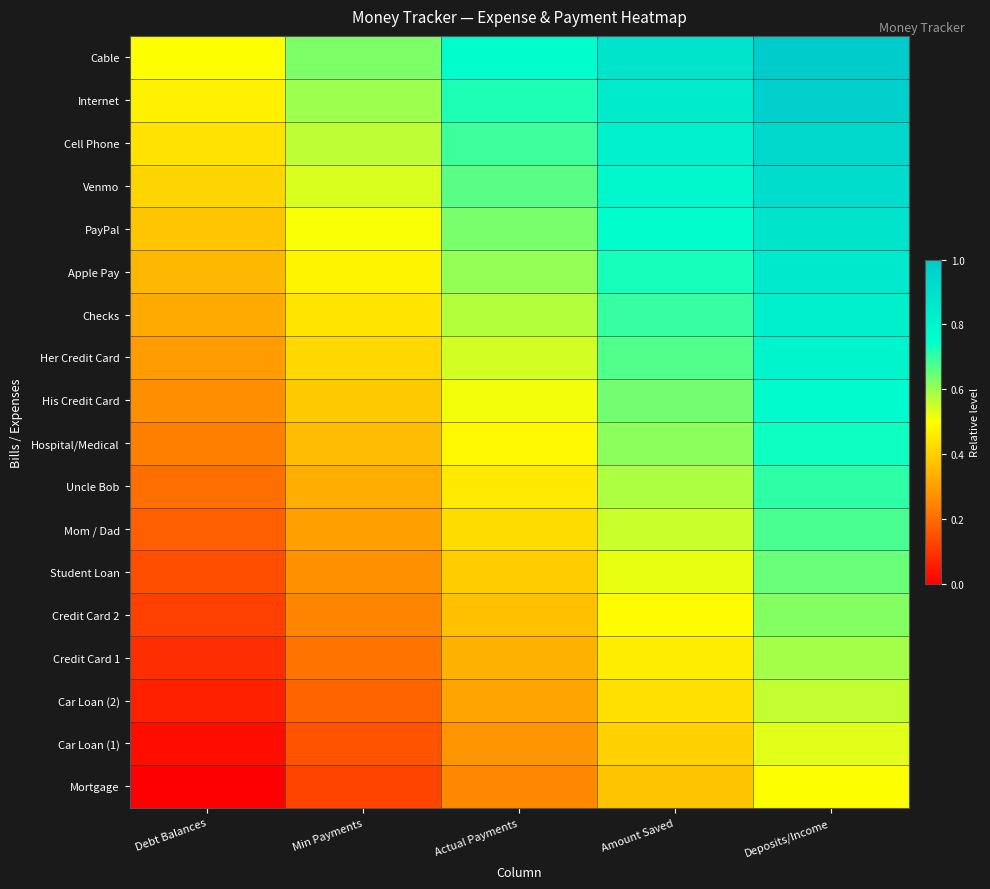

At which category is the sum across all series the highest?

Deposits/Income